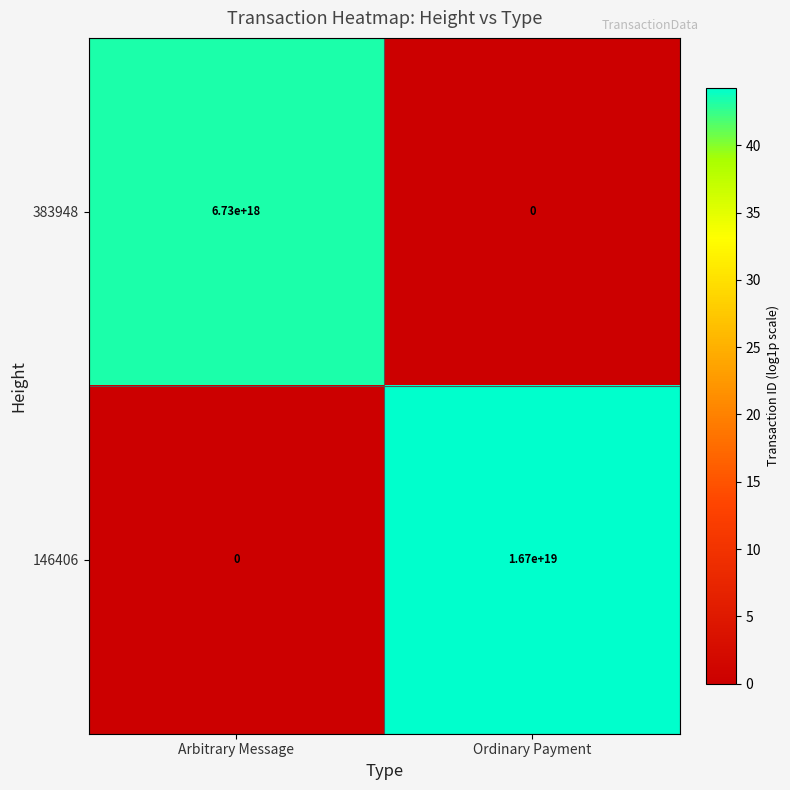

Which series has the largest total across all categories?

146406